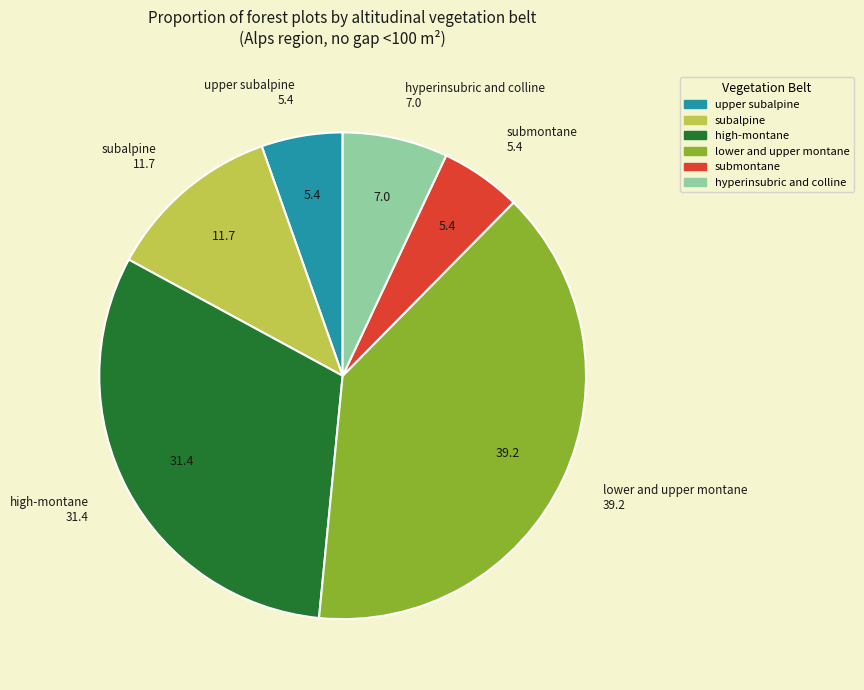

Which category has the biggest portion of the pie?

lower and upper montane